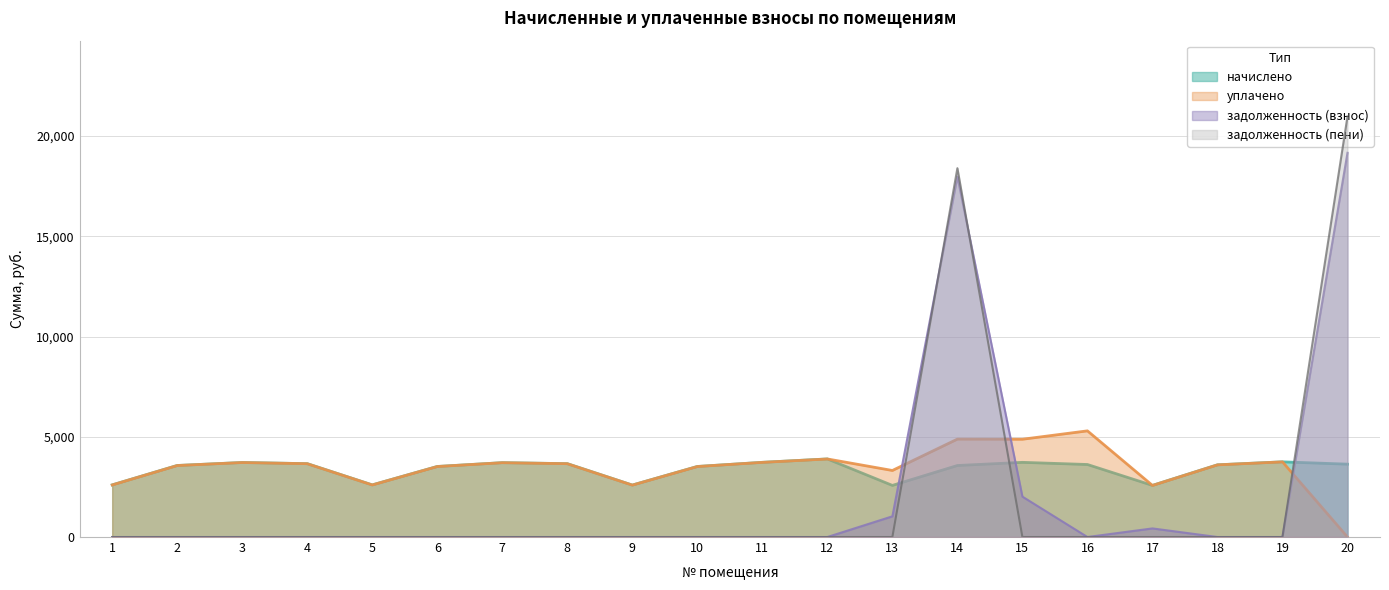

Does the chart have visible grid lines?

Yes